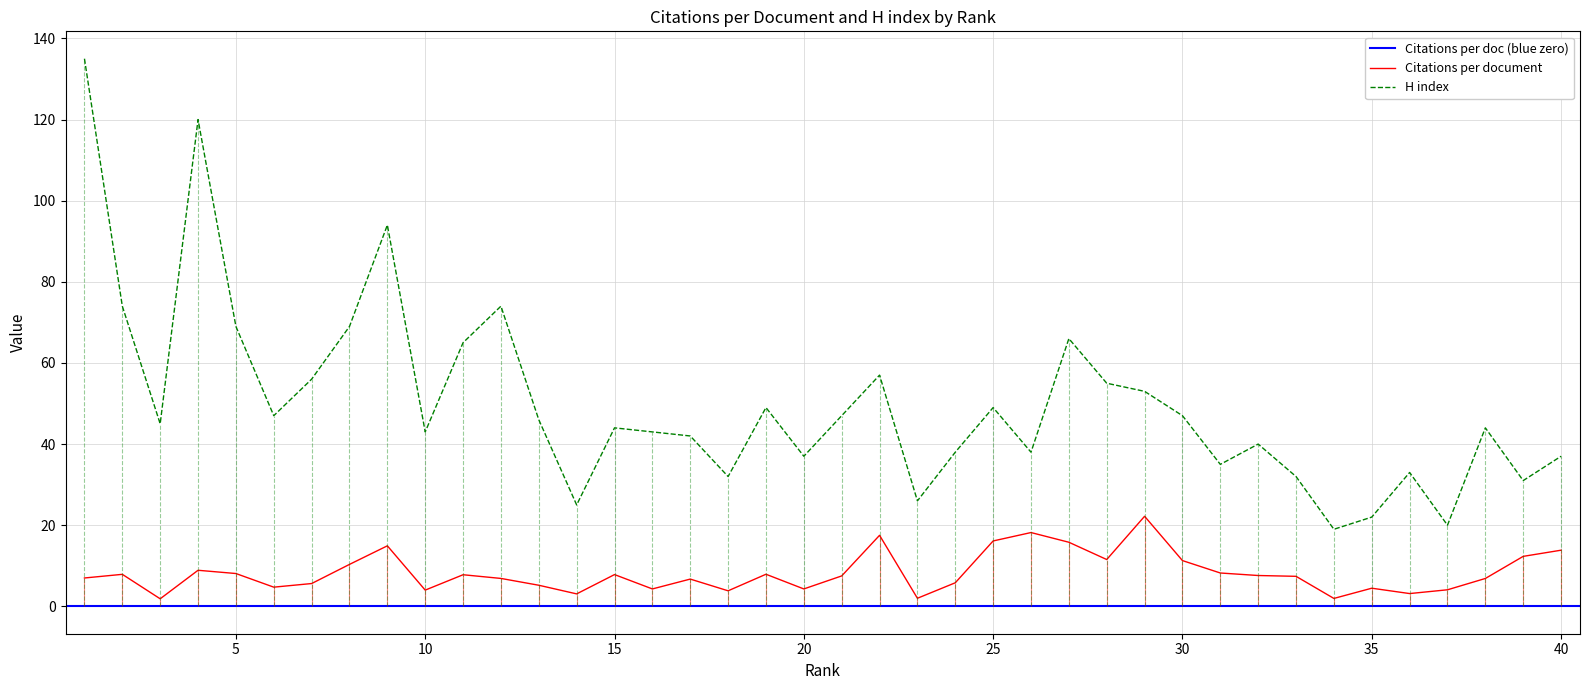

How many data points in H index are above 45?

19